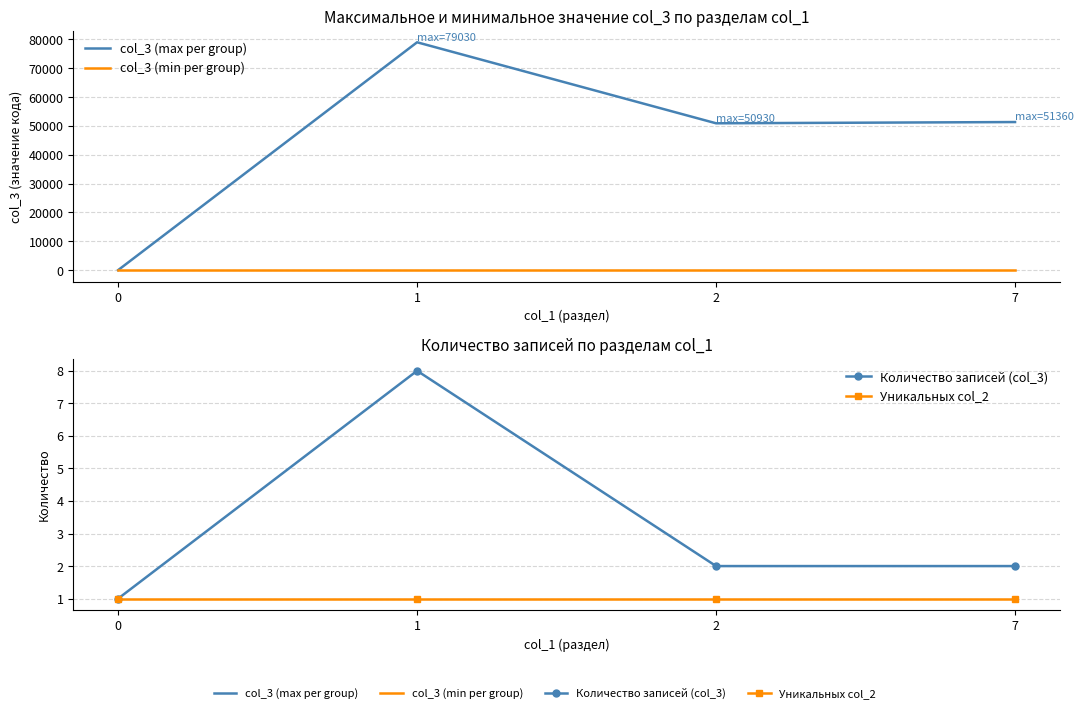

True or false: Количество записей (col_3) has more than 2 interior local peaks.

False